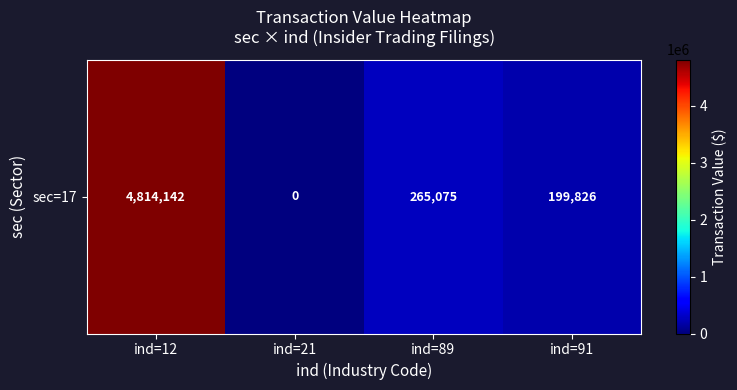

What is the difference between the values at ind=21 and ind=89?

265075